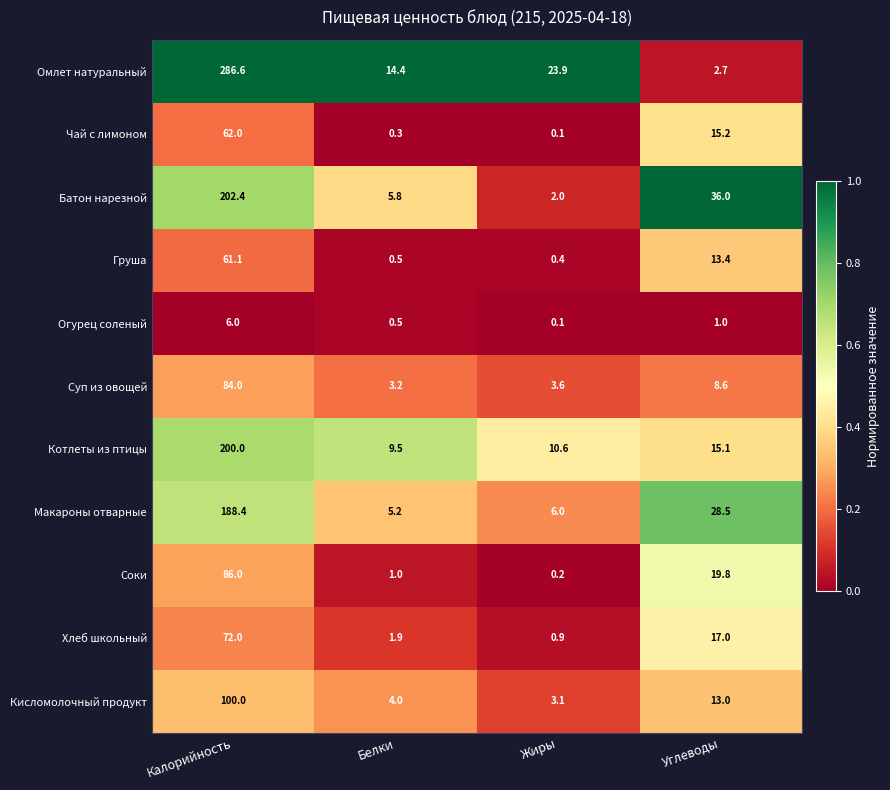

Which series changed the most between Жиры and Углеводы?

Батон нарезной